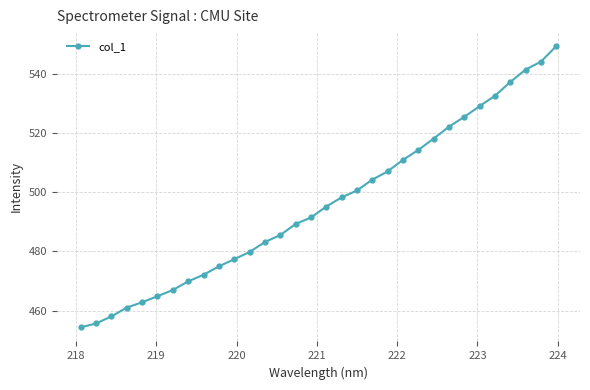

Reading right to left, transcribe all the data shown in this chart.

549.5	544.2	541.5	537.3	532.7	529.2	525.5	522.2	518.2	514.3	511.0	507.1	504.3	500.6	498.3	495.2	491.5	489.3	485.5	483.2	479.8	477.4	475.0	472.1	469.9	466.9	464.8	462.8	461.0	458.0	455.6	454.3